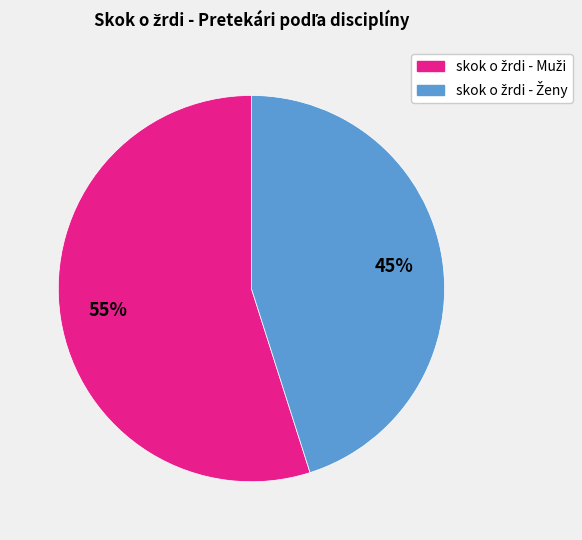

Does any single category account for the majority?

Yes